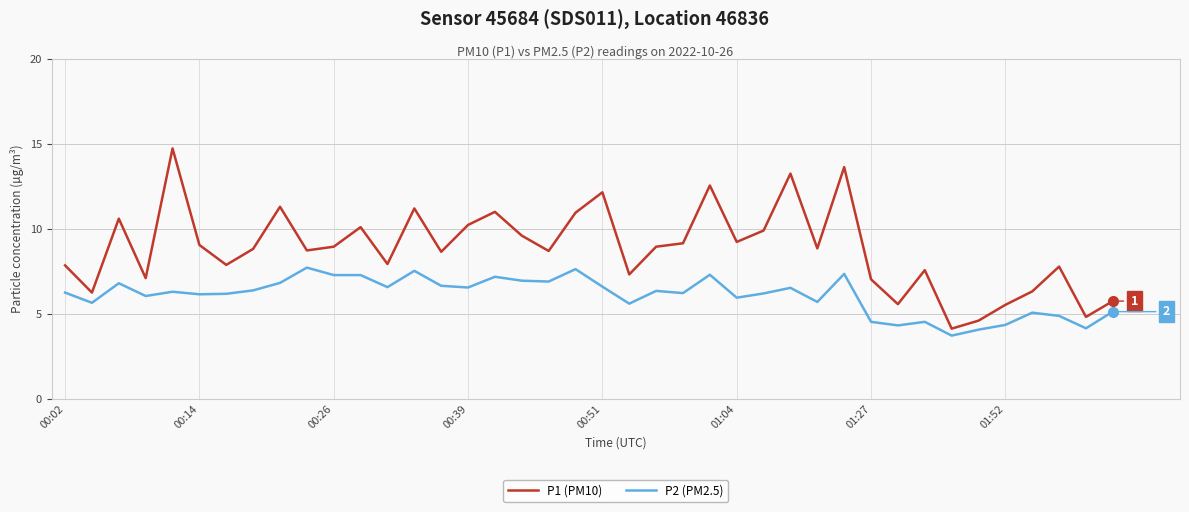

Which series has the widest spread of values?

P1 (PM10)